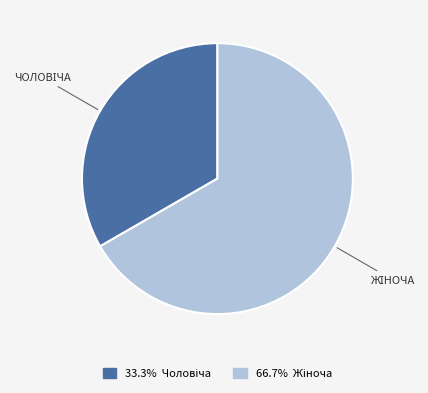

Is there a majority slice in this chart?

Yes